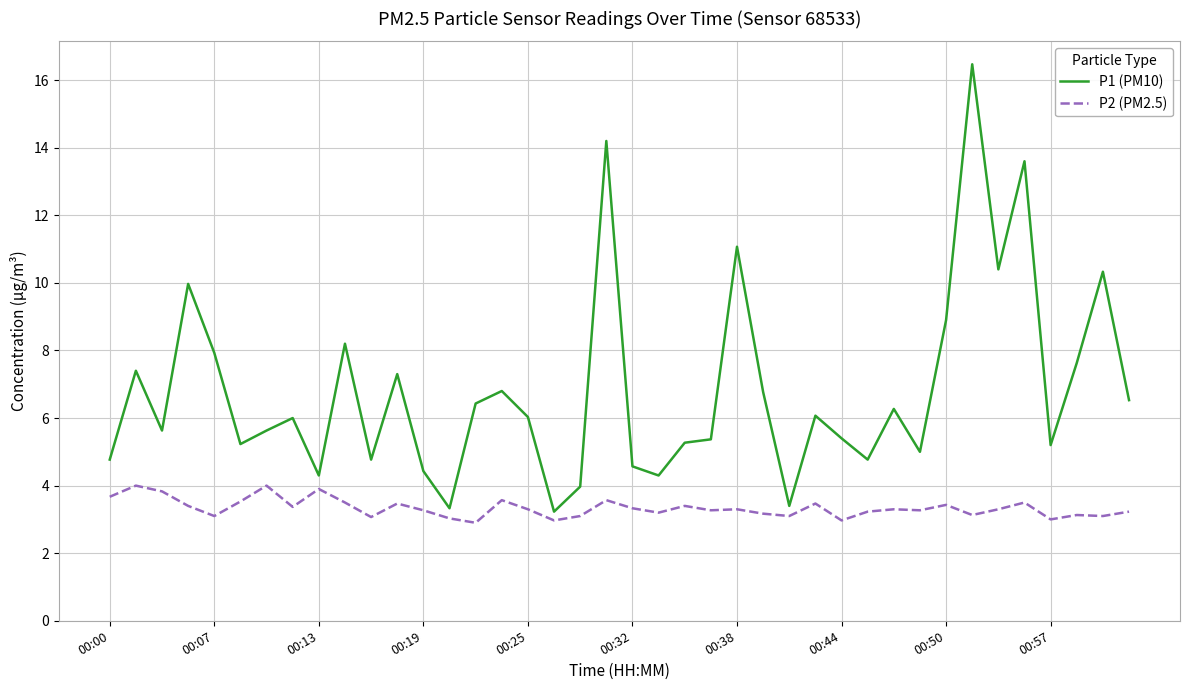

Rank the series by their average value, from lowest to highest.

P2 (PM2.5), P1 (PM10)